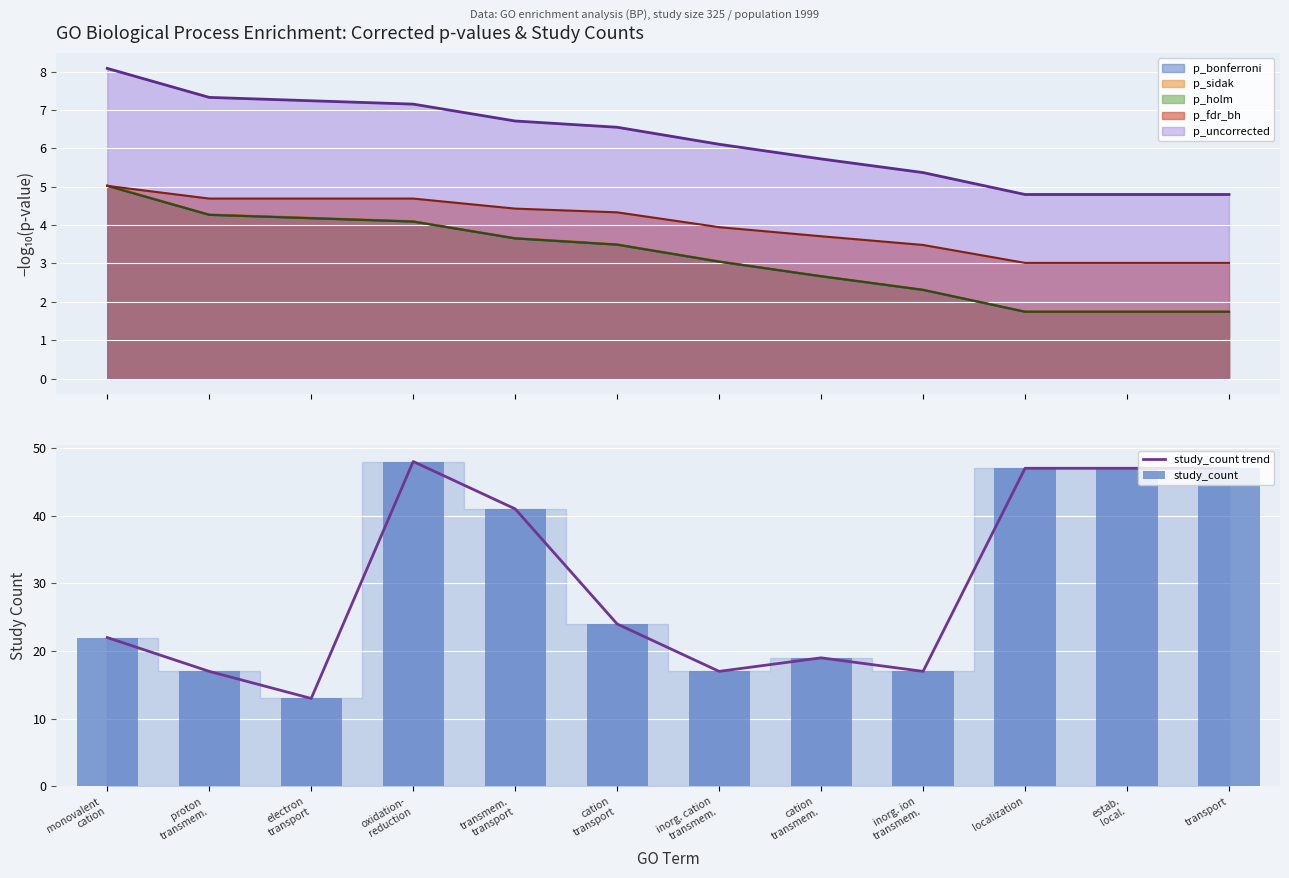

The value of study_count at oxidation-
reduction is 64. True or false?

False